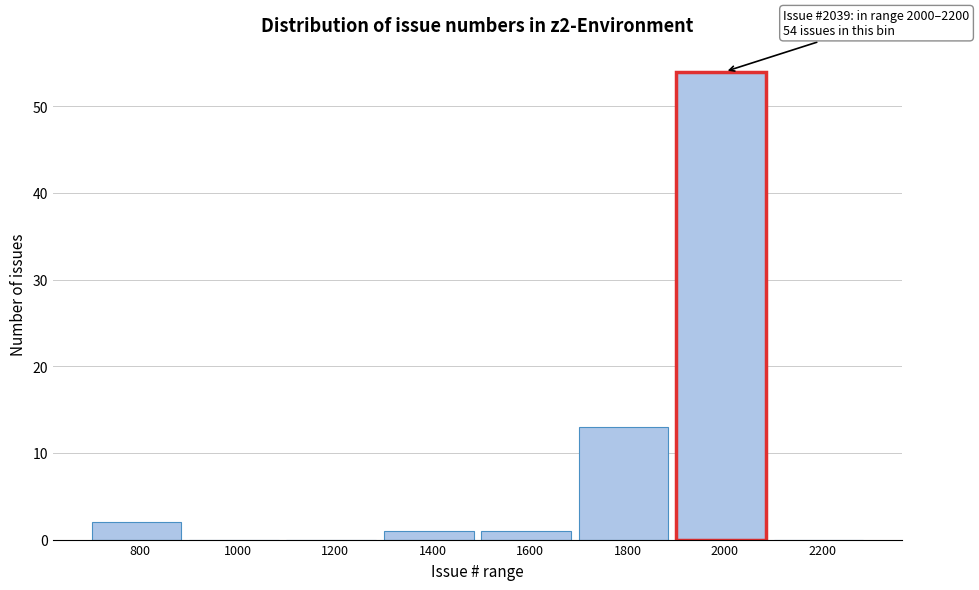

Reading left to right, extract all data points from this chart.

800=2	1000=0	1200=0	1400=1	1600=1	1800=13	2000=54	2200=0